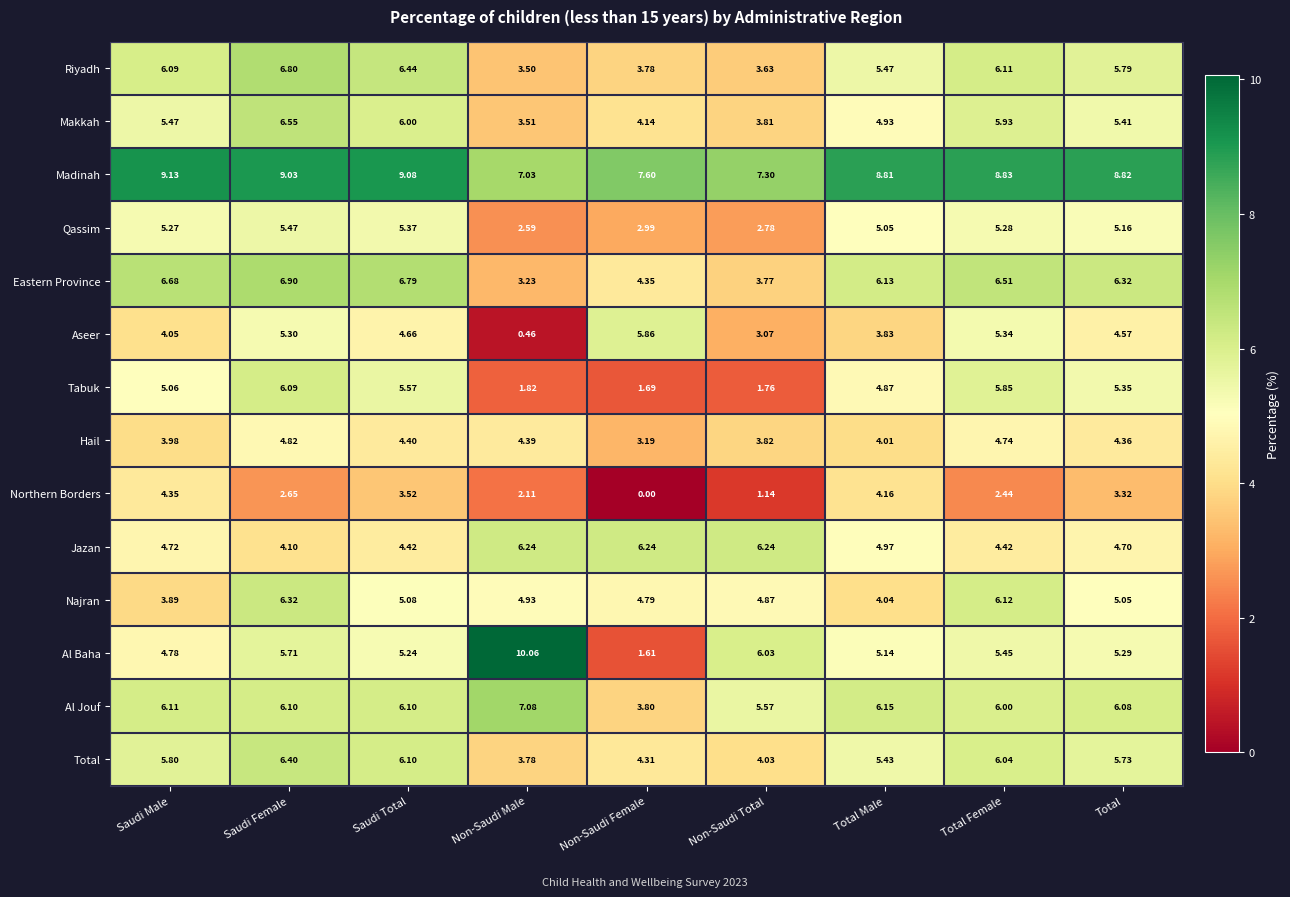

Which series has the largest range (max minus min)?

Al Baha